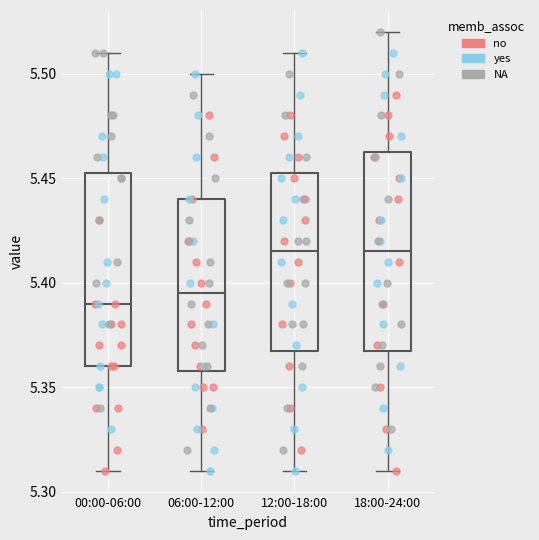

Where is the upper edge of the box for 00:00-06:00 on the y-axis? The values are not printed on the chart, so give them approximately, as read against the axis.

5.455